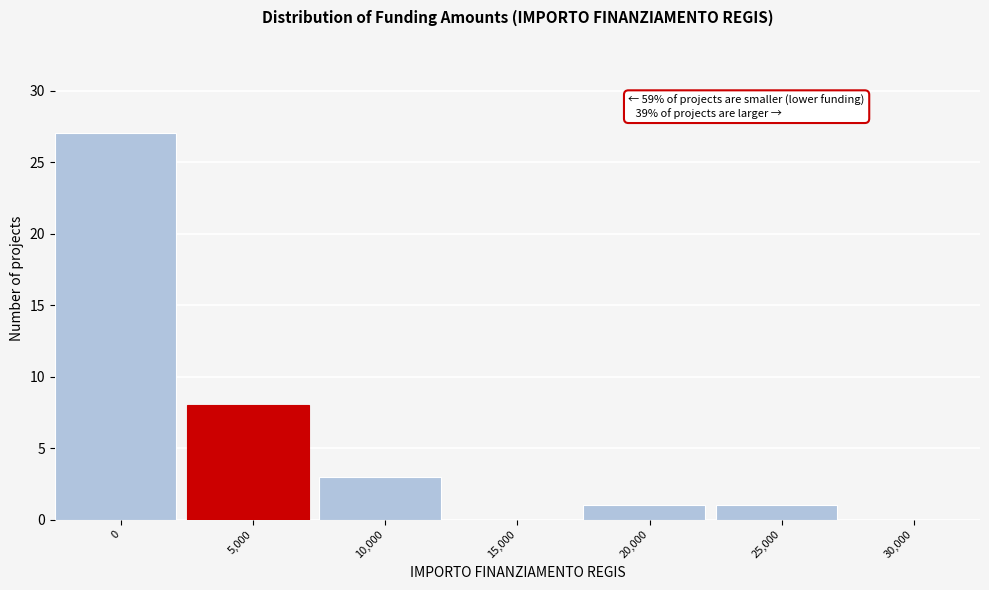

Reading left to right, list all the values displayed in this chart.

0=27	5,000=8	10,000=3	15,000=0	20,000=1	25,000=1	30,000=0